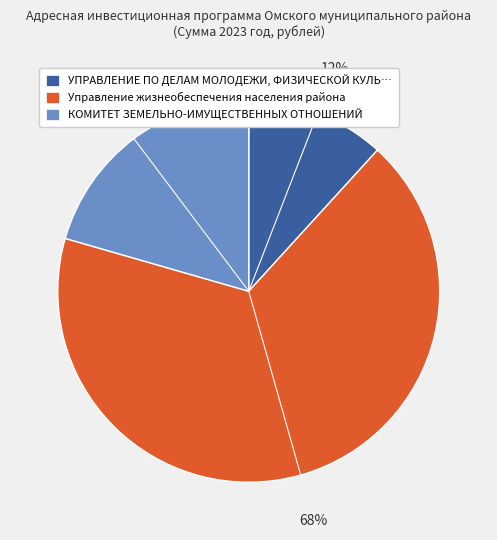

To the nearest percent, what is the average slice percentage?

33%